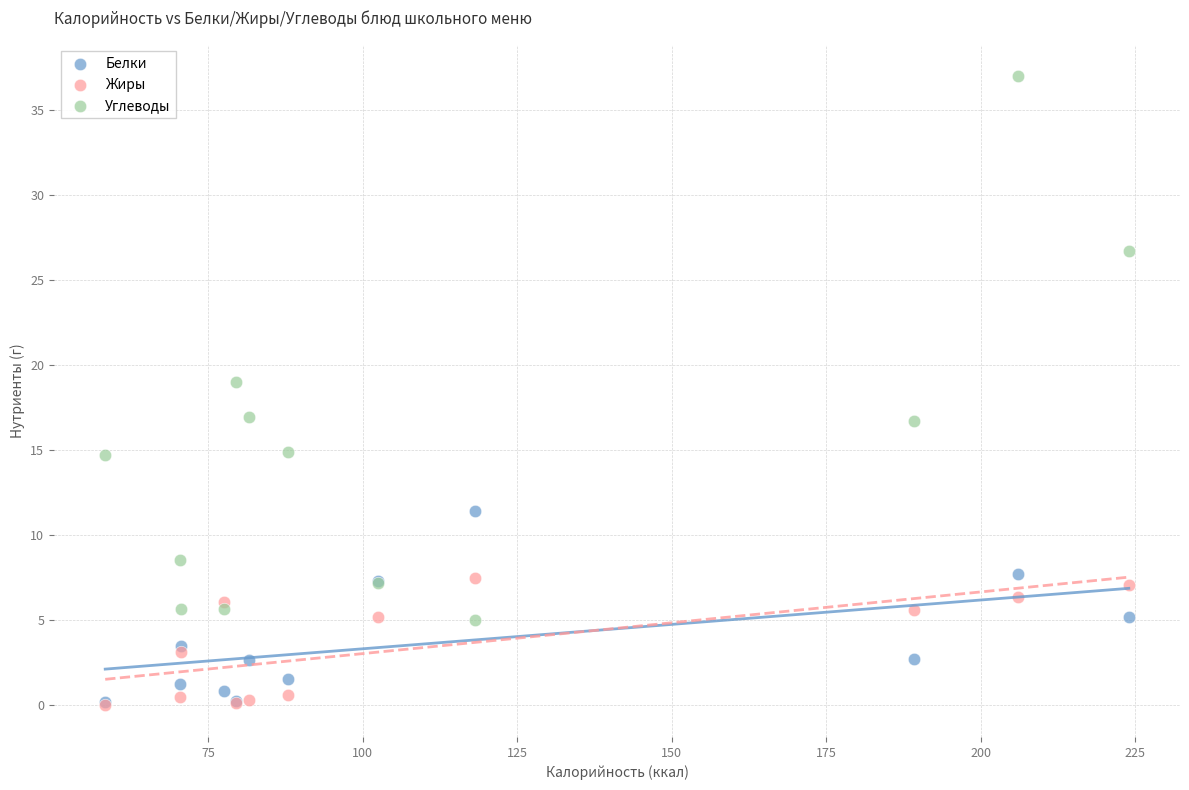

Which series has the largest Y range (max minus min)?

Углеводы